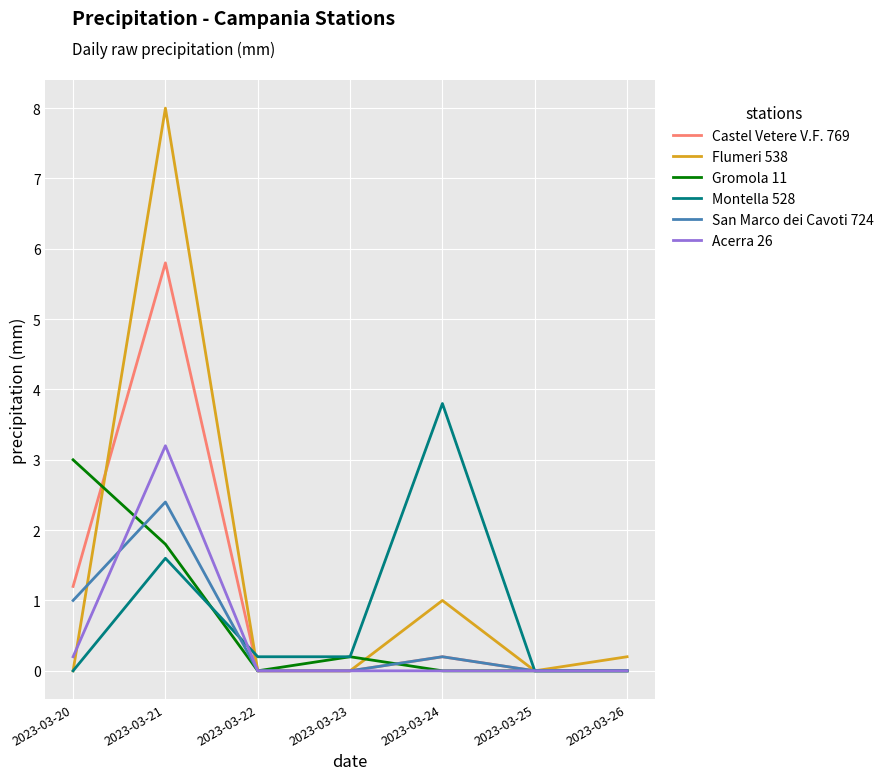

Reading left to right, transcribe all the data shown in this chart.

Castel Vetere V.F. 769: 2023-03-20=1.2	2023-03-21=5.8	2023-03-22=0.0	2023-03-23=0.0	2023-03-24=0.2	2023-03-25=0.0	2023-03-26=0.0
Flumeri 538: 2023-03-20=0.0	2023-03-21=8.0	2023-03-22=0.0	2023-03-23=0.0	2023-03-24=1.0	2023-03-25=0.0	2023-03-26=0.2
Gromola 11: 2023-03-20=3.0	2023-03-21=1.8	2023-03-22=0.0	2023-03-23=0.2	2023-03-24=0.0	2023-03-25=0.0	2023-03-26=0.0
Montella 528: 2023-03-20=0.0	2023-03-21=1.6	2023-03-22=0.2	2023-03-23=0.2	2023-03-24=3.8	2023-03-25=0.0	2023-03-26=0.0
San Marco dei Cavoti 724: 2023-03-20=1.0	2023-03-21=2.4	2023-03-22=0.0	2023-03-23=0.0	2023-03-24=0.2	2023-03-25=0.0	2023-03-26=0.0
Acerra 26: 2023-03-20=0.2	2023-03-21=3.2	2023-03-22=0.0	2023-03-23=0.0	2023-03-24=0.0	2023-03-25=0.0	2023-03-26=0.0